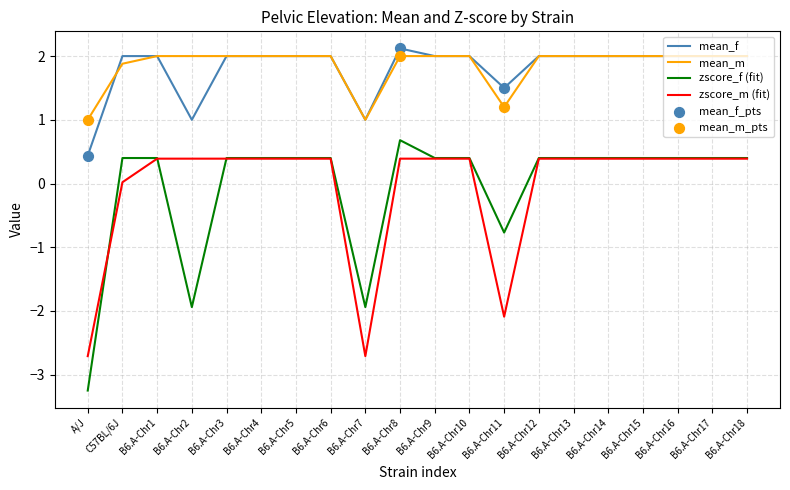

What value does the zscore_m (fit) series have at B6.A-Chr9?

0.4